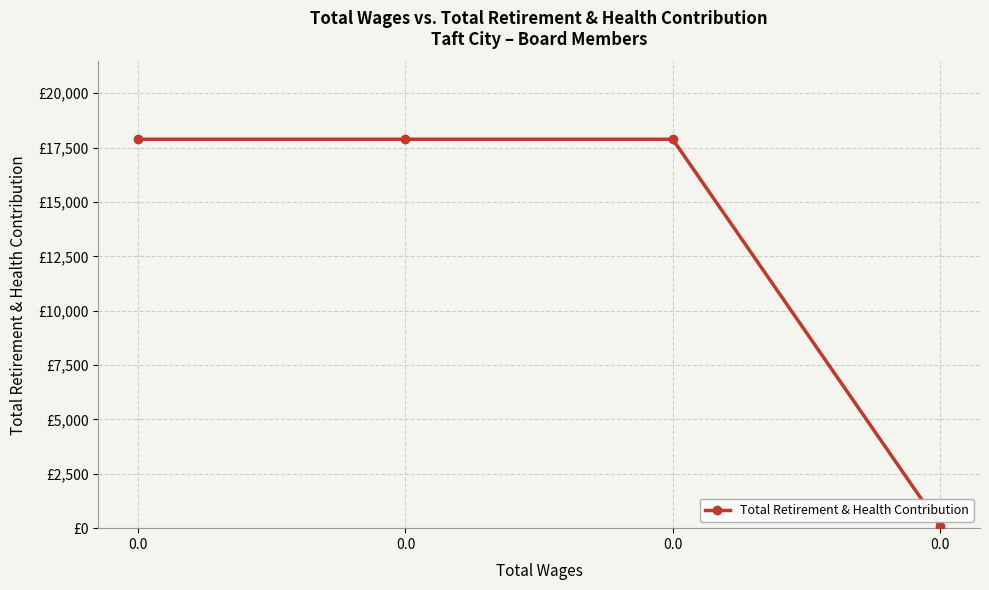

What is the maximum value shown in the chart?

17883